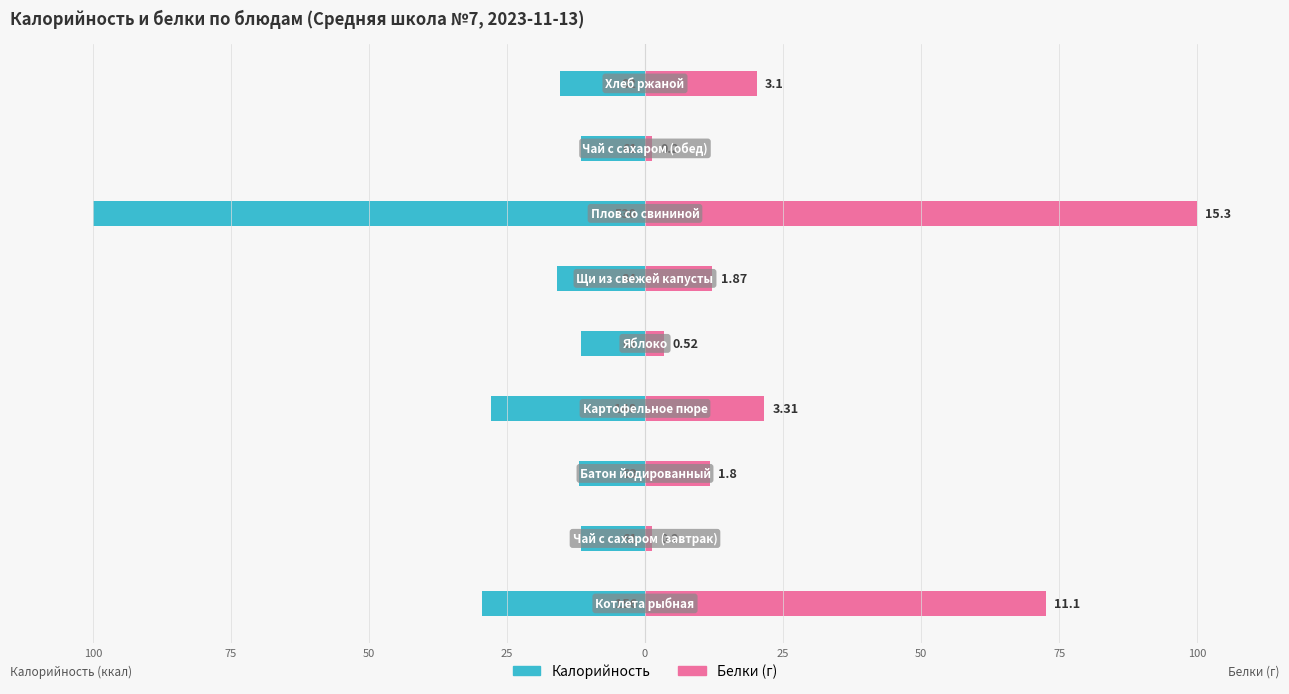

Is the value of Калорийность at 100 greater than the value of Белки at 50?

No